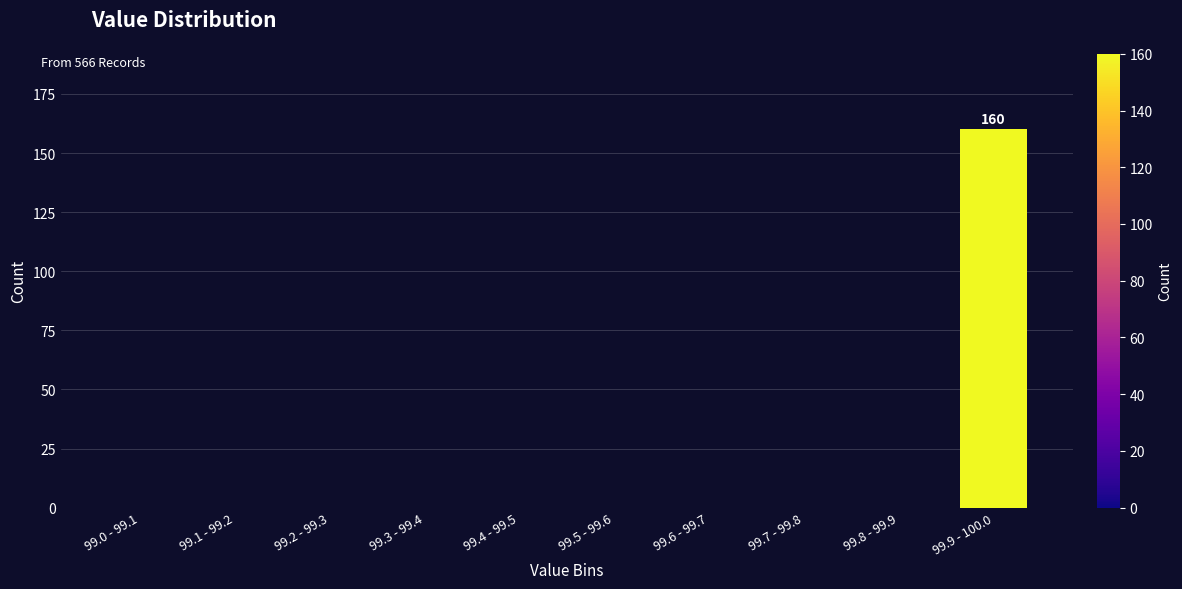

Reading left to right, list all the values displayed in this chart.

99.0 - 99.1=0	99.1 - 99.2=0	99.2 - 99.3=0	99.3 - 99.4=0	99.4 - 99.5=0	99.5 - 99.6=0	99.6 - 99.7=0	99.7 - 99.8=0	99.8 - 99.9=0	99.9 - 100.0=160